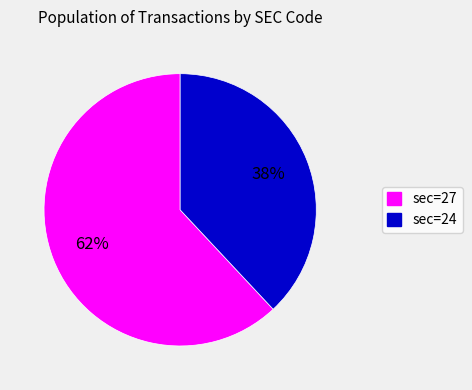

Count the number of slices in the pie.

2